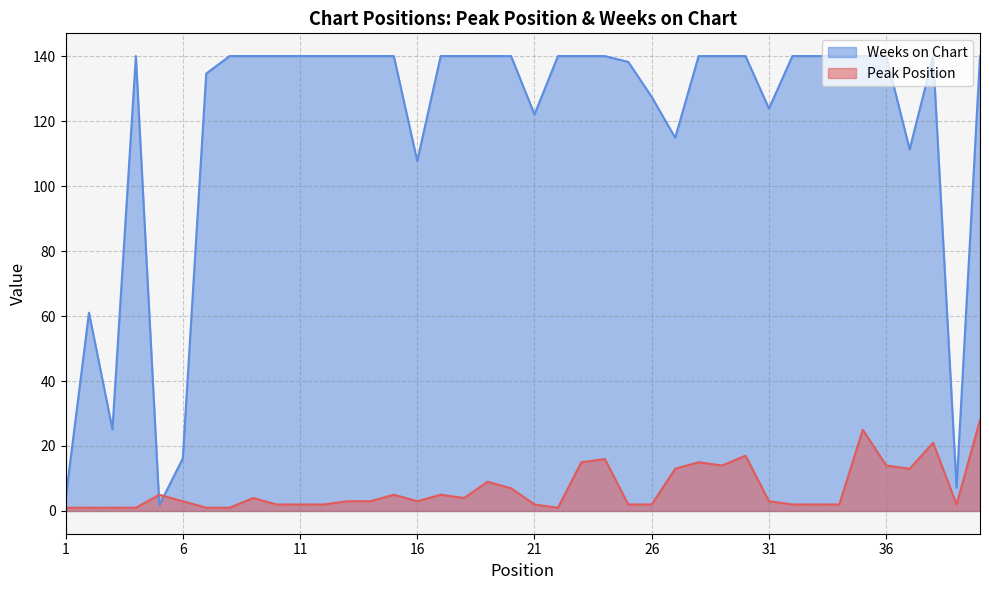

What value does the Peak Position series have at 26?

2.0